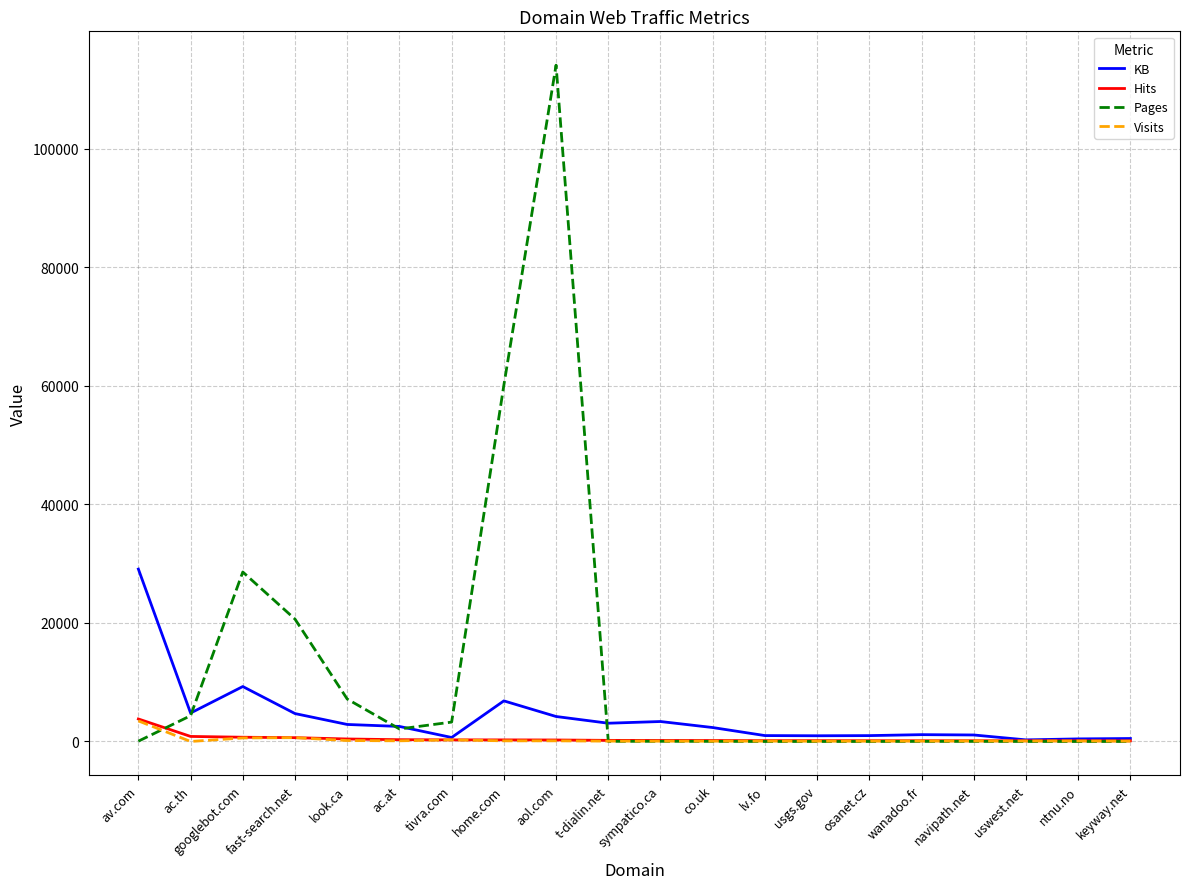

At which label is Pages closest to 57056?

home.com